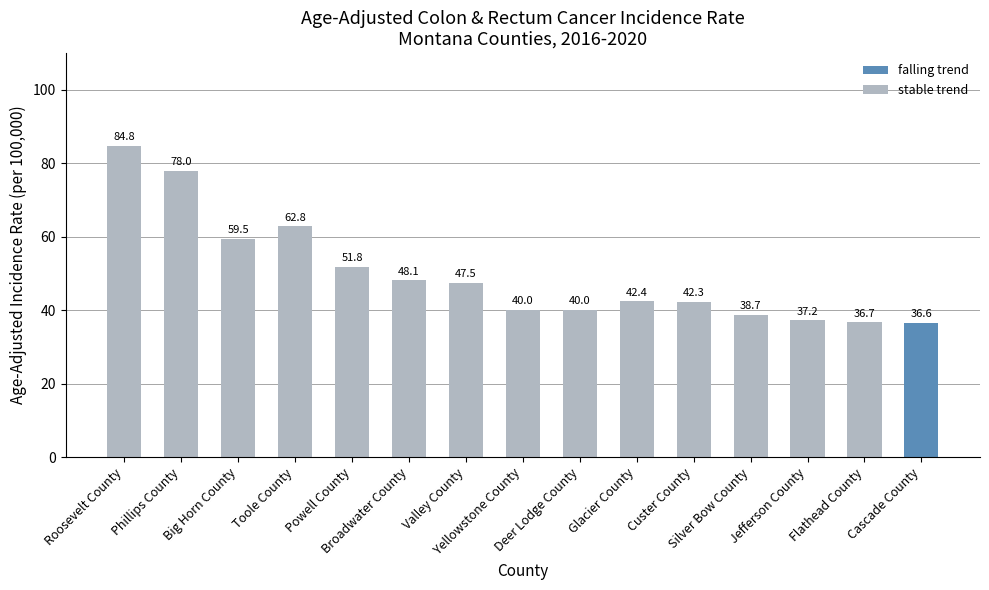

What is the label of the 1st bar from the left?

Roosevelt County